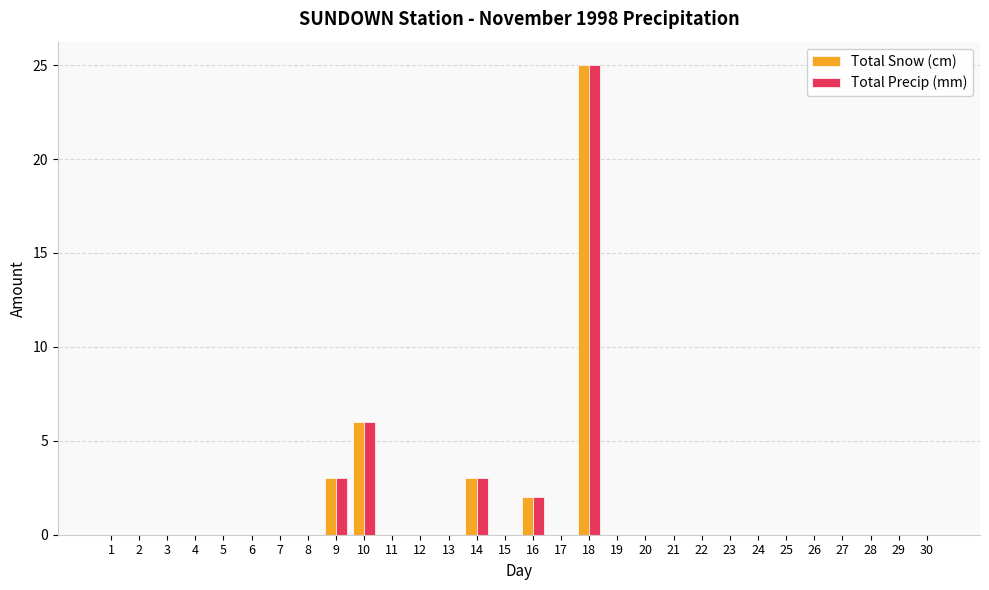

Are the bars horizontal?

No